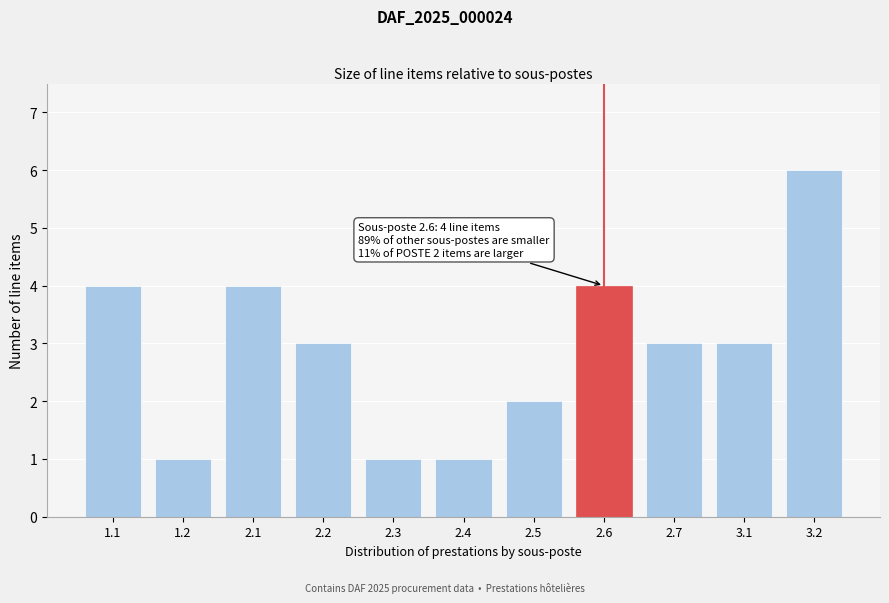

Reading right to left, extract all data points from this chart.

3.2=6	3.1=3	2.7=3	2.6=4	2.5=2	2.4=1	2.3=1	2.2=3	2.1=4	1.2=1	1.1=4